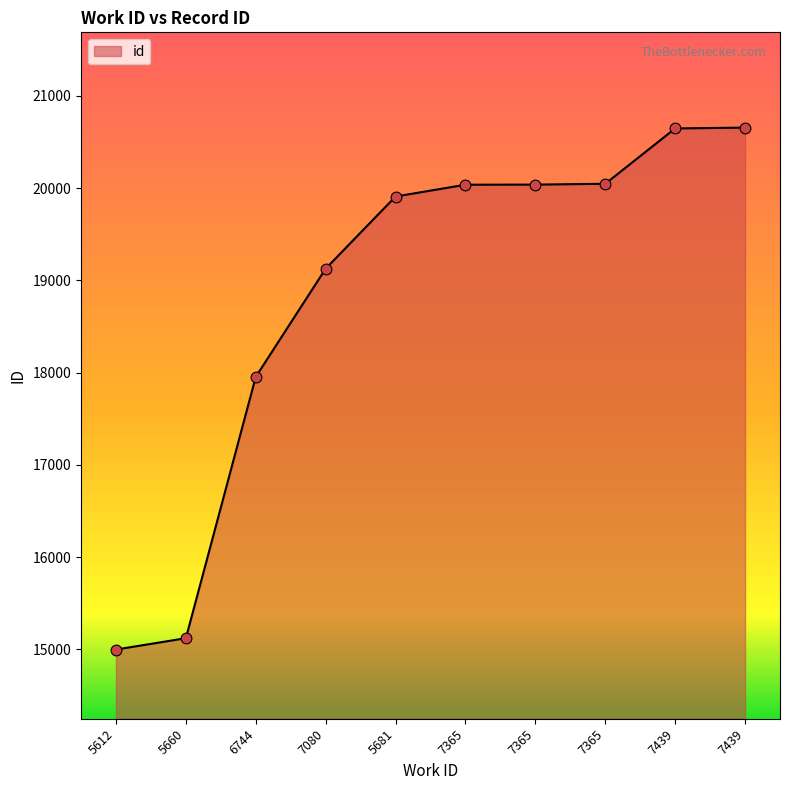

How many lines are shown in the chart?

1